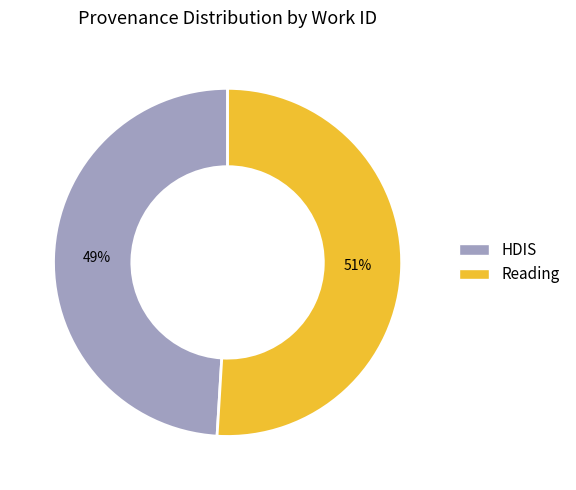

How many slices are in this pie chart?

2